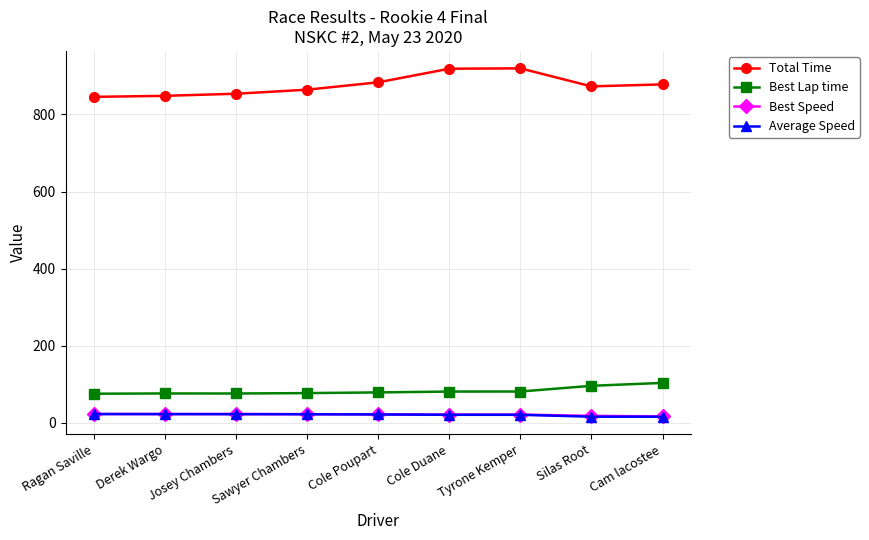

True or false: Best Lap time and Best Speed intersect in this chart.

False